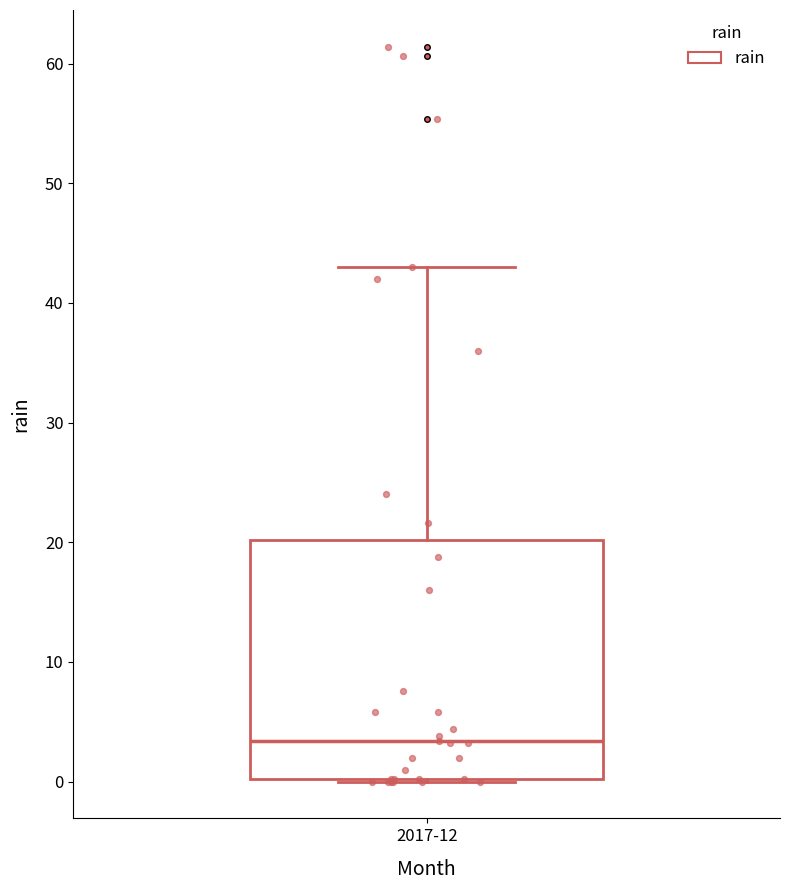

Where does the upper whisker of the box for 2017-12 end on the y-axis? The values are not printed on the chart, so give them approximately, as read against the axis.

43